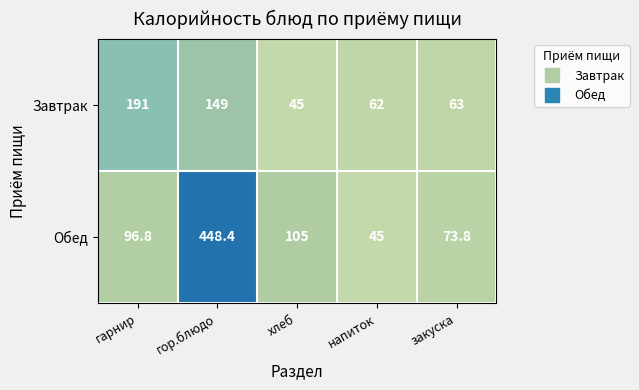

How many values in the Завтрак series are below 63?

2